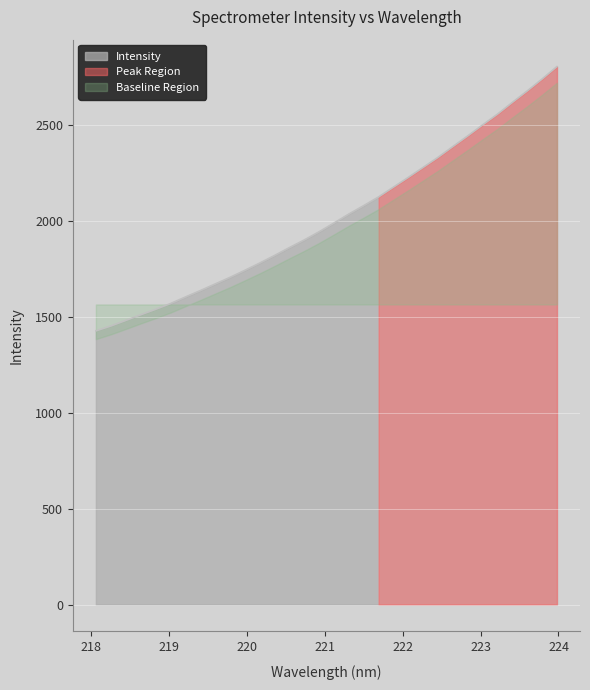

Reading left to right, extract all data points from this chart.

218.0596=1425.6	218.2508=1451.0	218.442=1479.8	218.6332=1509.3	218.8244=1537.7	219.0156=1567.6	219.2067=1601.7	219.3979=1635.0	219.589=1669.6	219.7801=1704.0	219.9712=1740.9	220.1623=1778.7	220.3533=1818.4	220.5444=1859.5	220.7354=1899.4	220.9264=1942.1	221.1174=1987.8	221.3083=2034.5	221.4993=2078.3	221.6902=2123.6	221.8812=2174.7	222.0721=2225.5	222.263=2277.7	222.4538=2329.9	222.6447=2386.2	222.8355=2441.7	223.0264=2499.0	223.2172=2554.9	223.408=2616.0	223.5987=2675.7	223.7895=2737.8	223.9802=2802.6